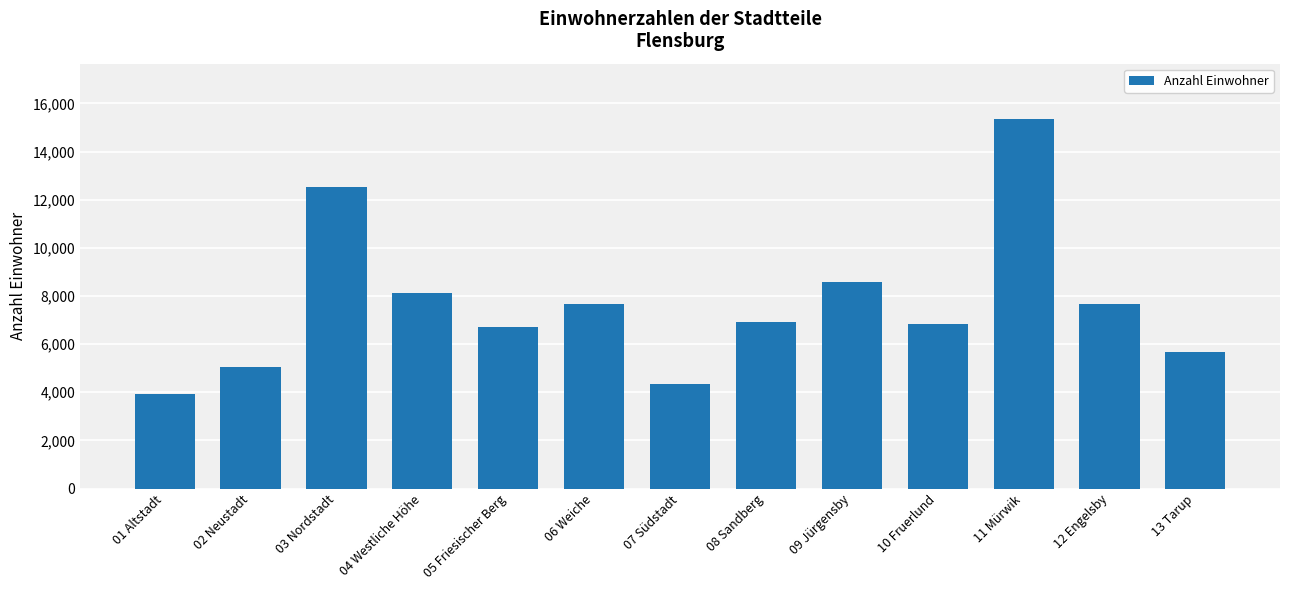

The chart shows a value of 2013 at 07 Südstadt. True or false?

False